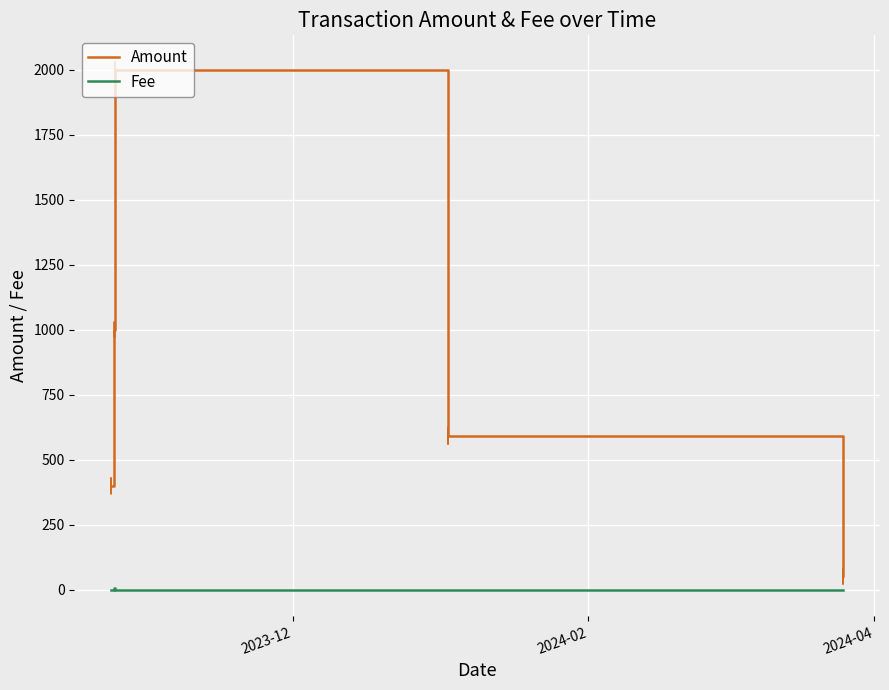

Which series has the widest spread of values?

Amount